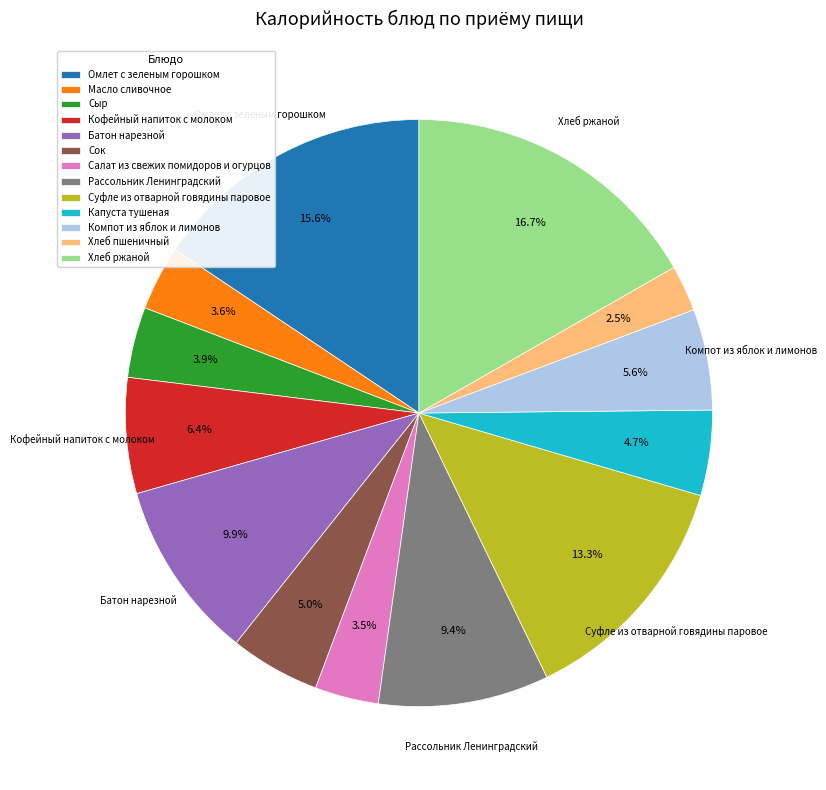

To the nearest percent, what is the difference between the Масло сливочное and Суфле из отварной говядины паровое slice percentages?

10%